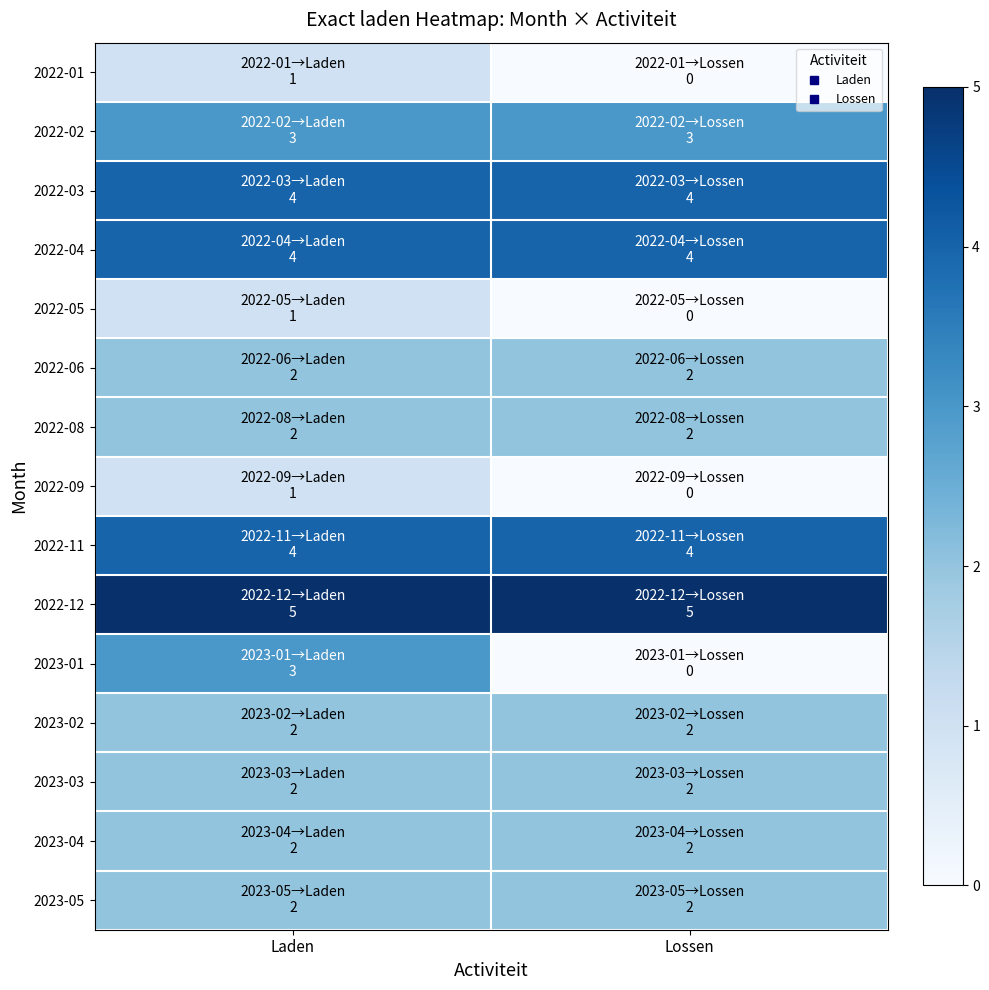

What is the spread (max minus min) of values at Laden?

4